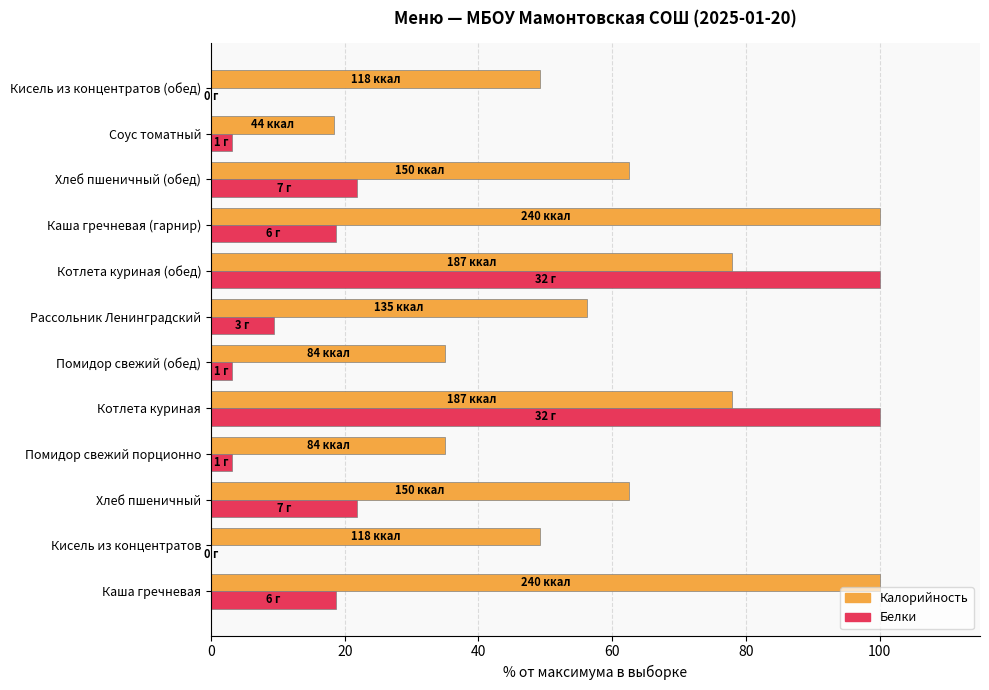

What is the total value across all series at Котлета куриная (обед)?

177.9